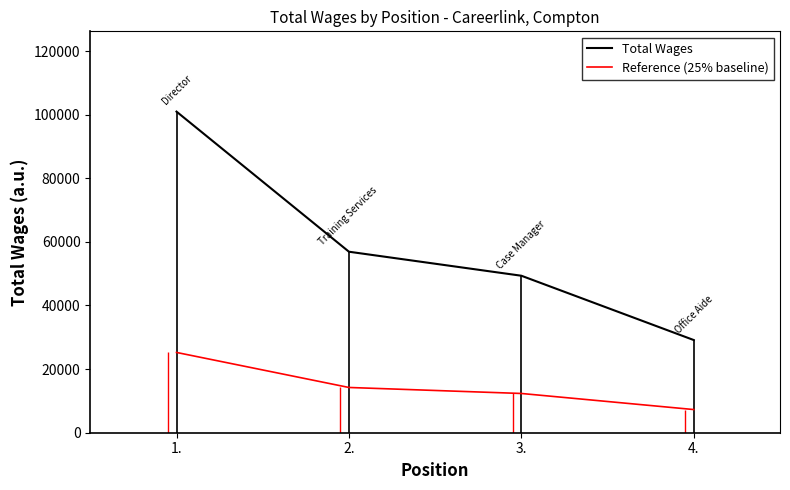

True or false: Total Wages and Reference (25% baseline) intersect in this chart.

False